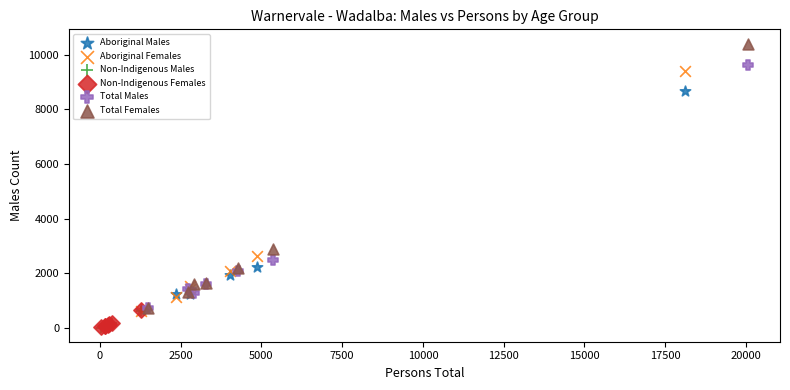

Which series reaches the maximum Y coordinate?

Total Females